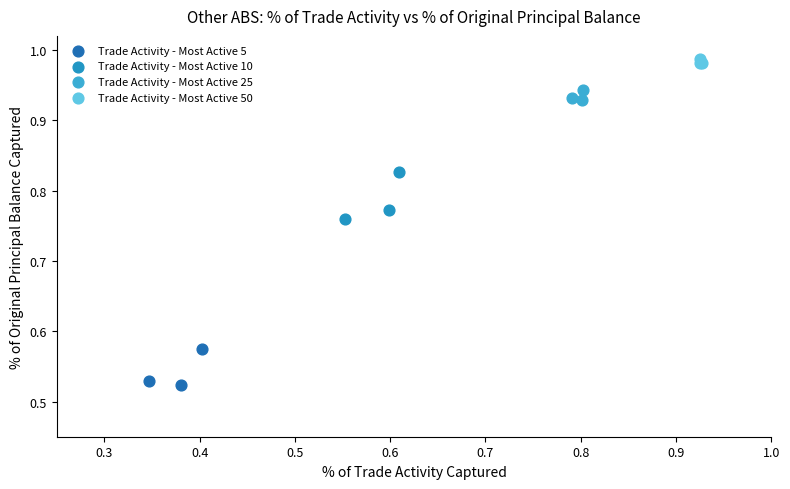

Which series reaches the maximum Y coordinate?

Trade Activity - Most Active 50